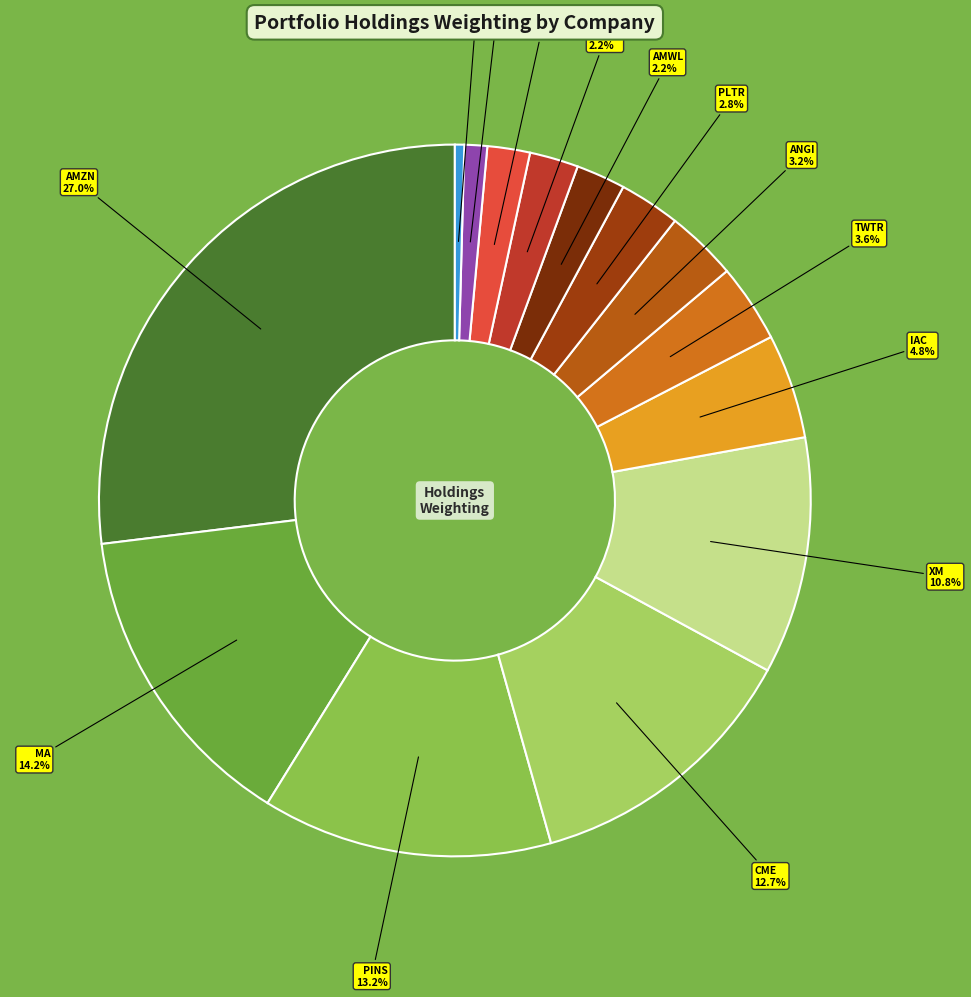

How many segments does this pie chart have?

14